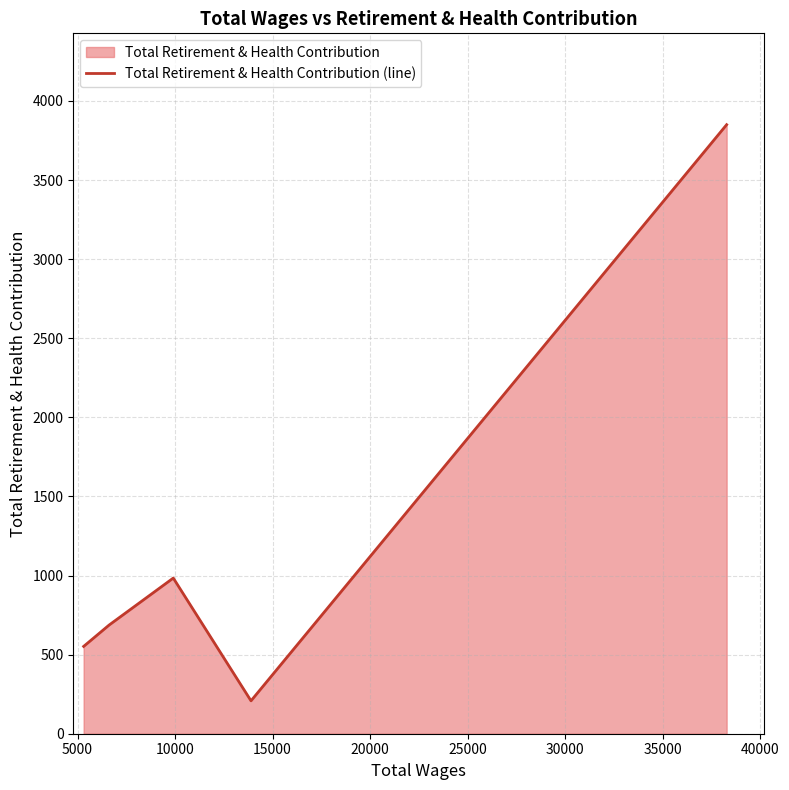

True or false: there are more than 2 points higher than both neighbors.

False